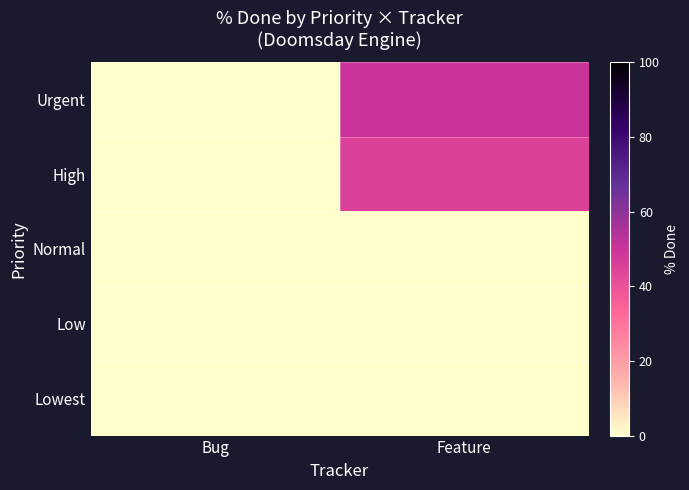

Which series has the largest total across all categories?

Urgent